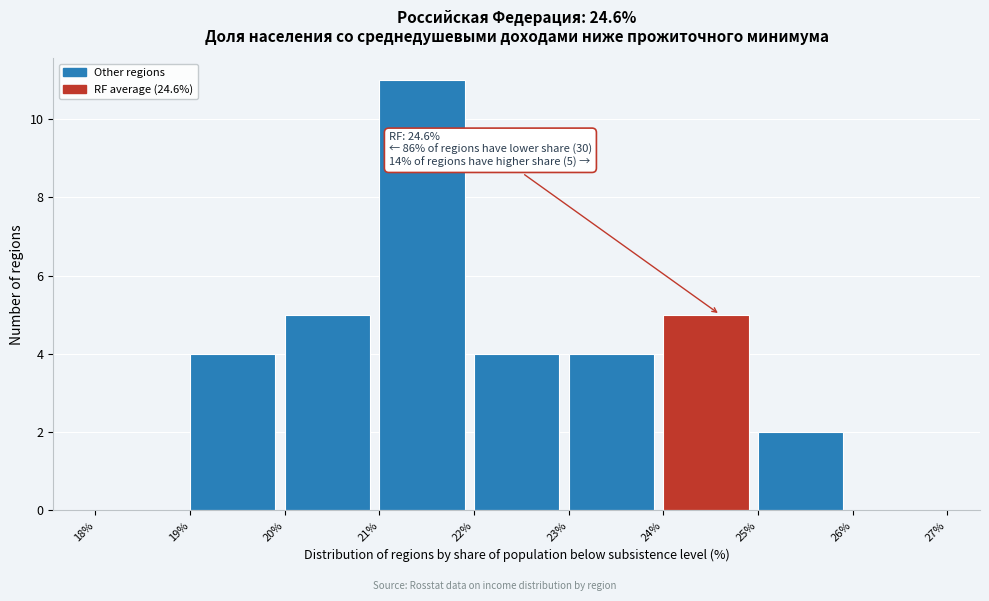

Which range on the x-axis has the tallest bar?

21% to 22%